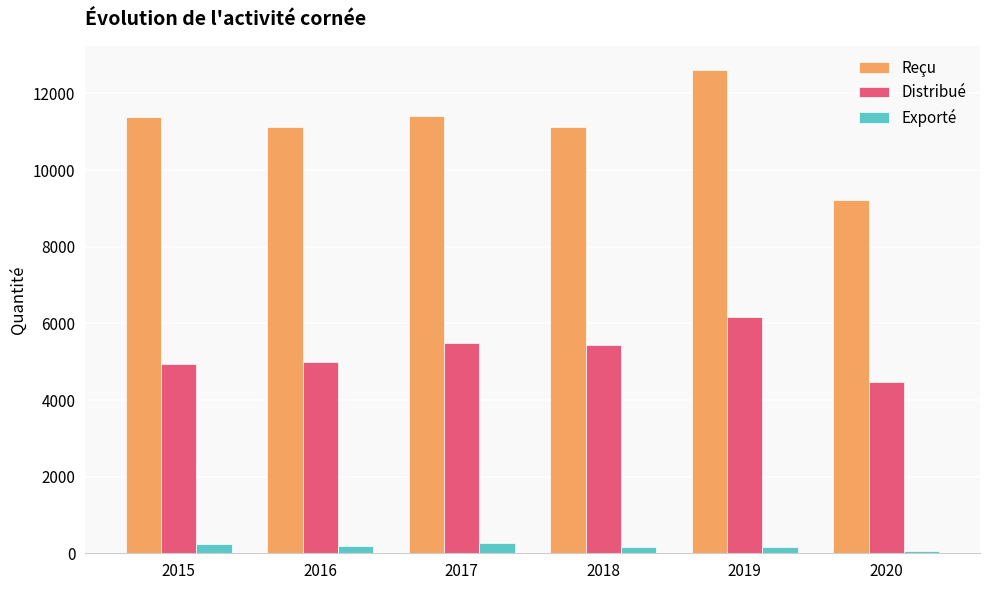

True or false: Exporté has a value of 254 at 2015.

True